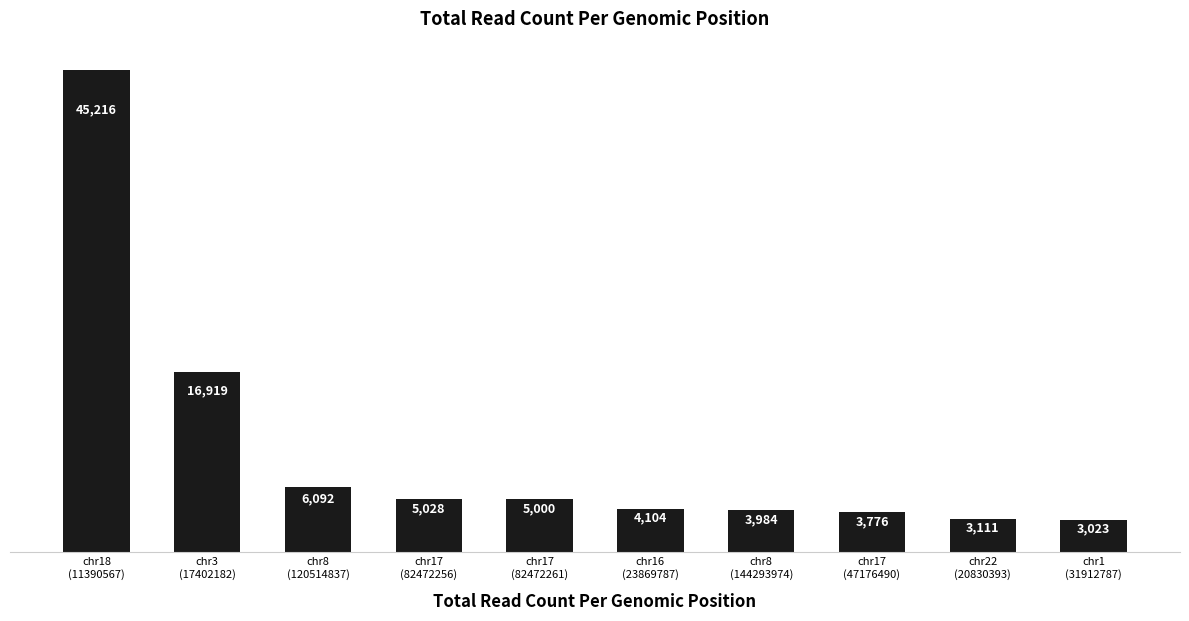

The value at chr16
(23869787) is 4104. True or false?

True